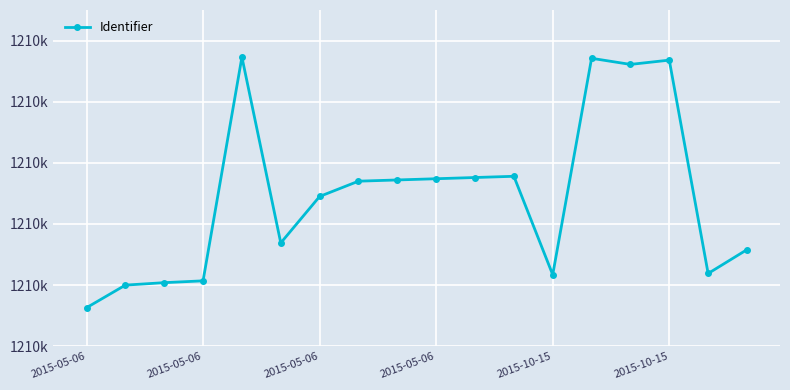

What is the greatest value displayed?

1210173